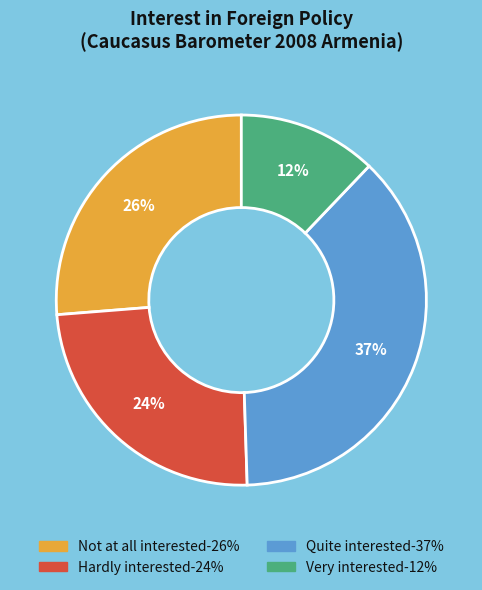

To the nearest percent, what is the difference between the largest and smallest slice percentages?

25%